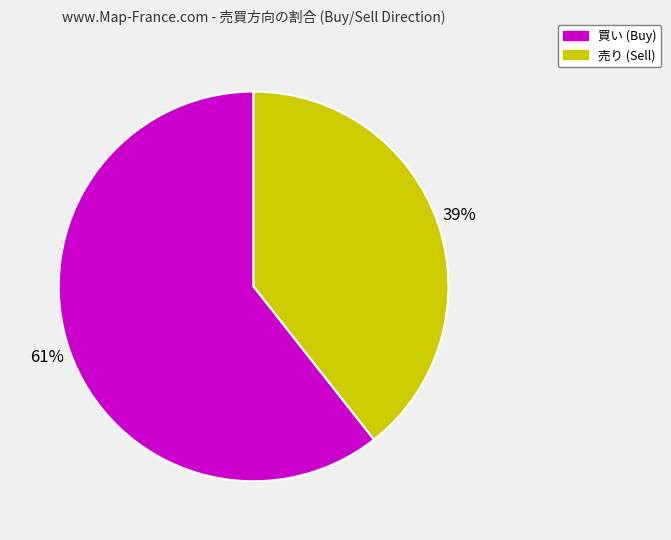

How many segments does this pie chart have?

2